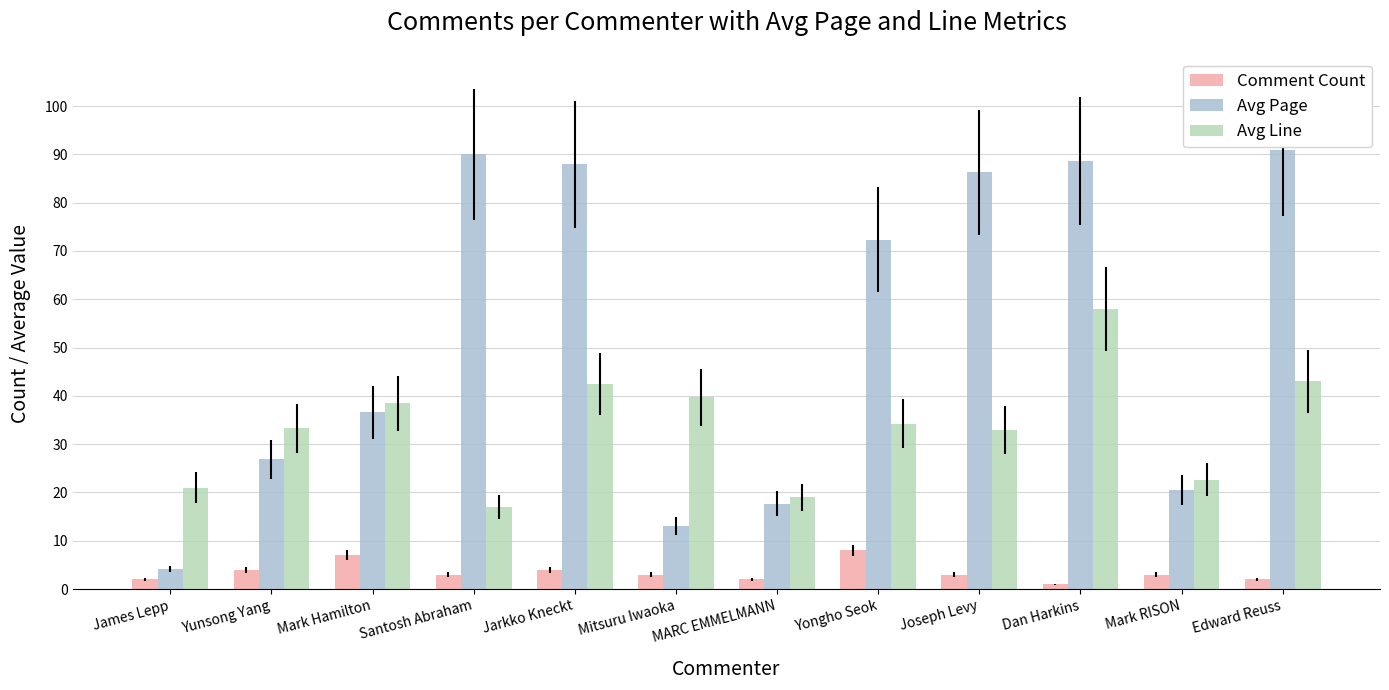

The value of Avg Line at Santosh Abraham is 17.0. True or false?

True